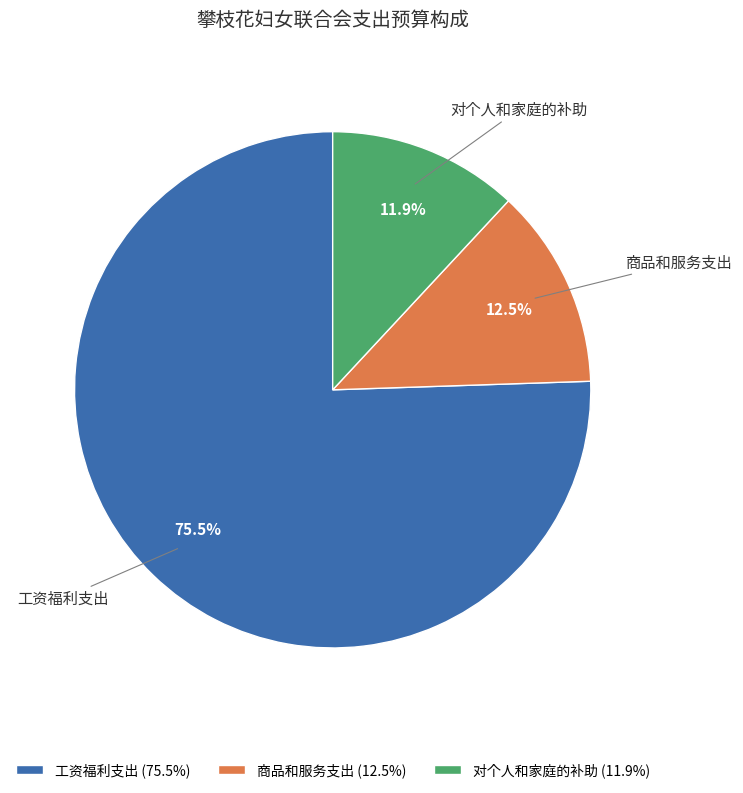

How many slices are in this pie chart?

3